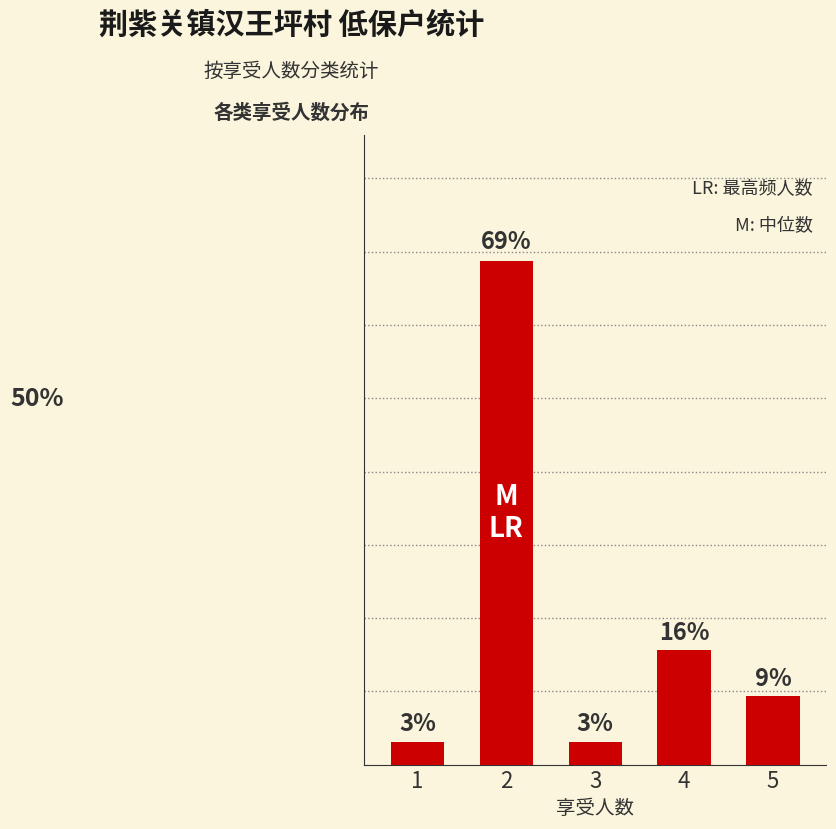

What is the value of the 3rd bar from the left?

3.1